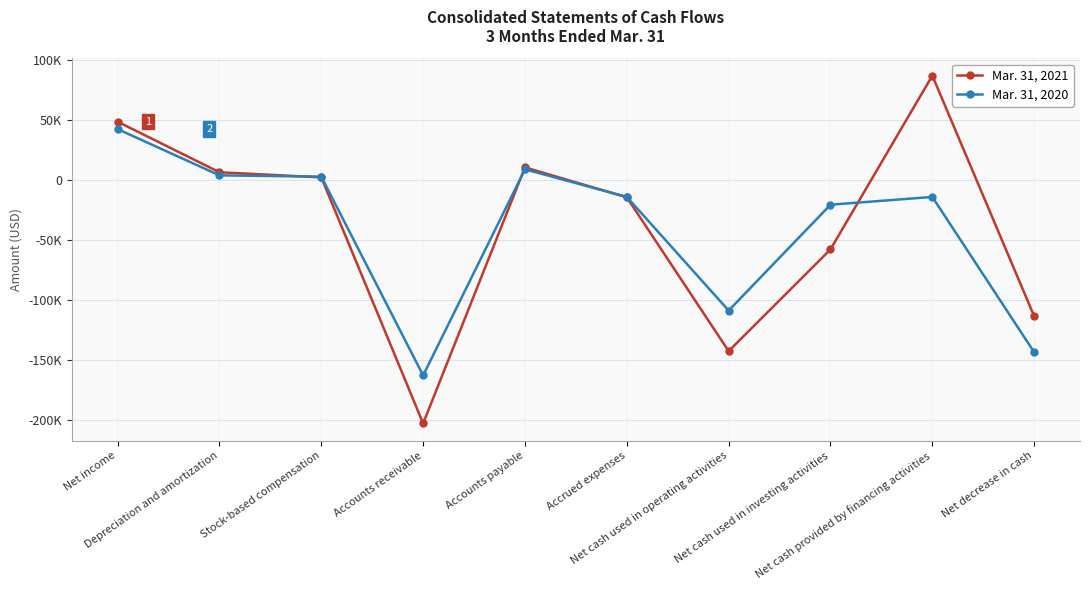

What are all the series names shown in the legend?

Mar. 31, 2021, Mar. 31, 2020